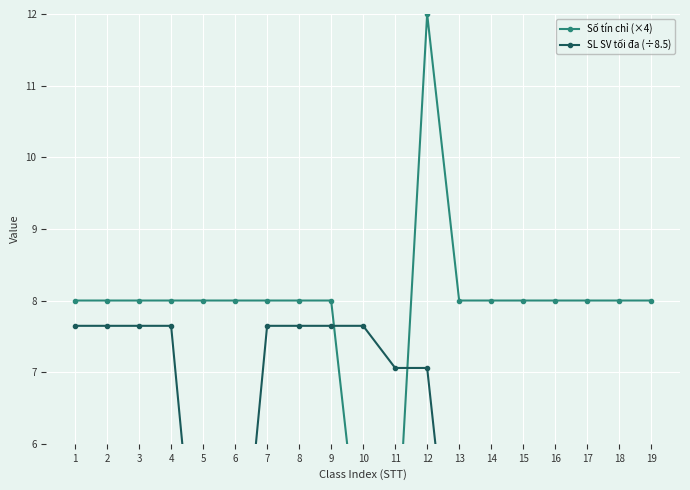

At which label does Số tín chỉ (×4) first exceed 8?

12